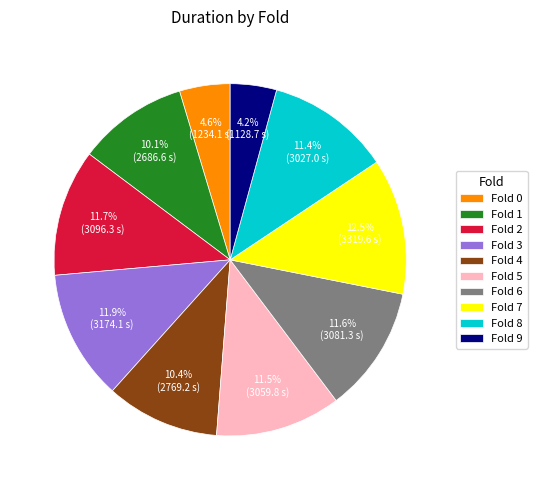

How many segments does this pie chart have?

10